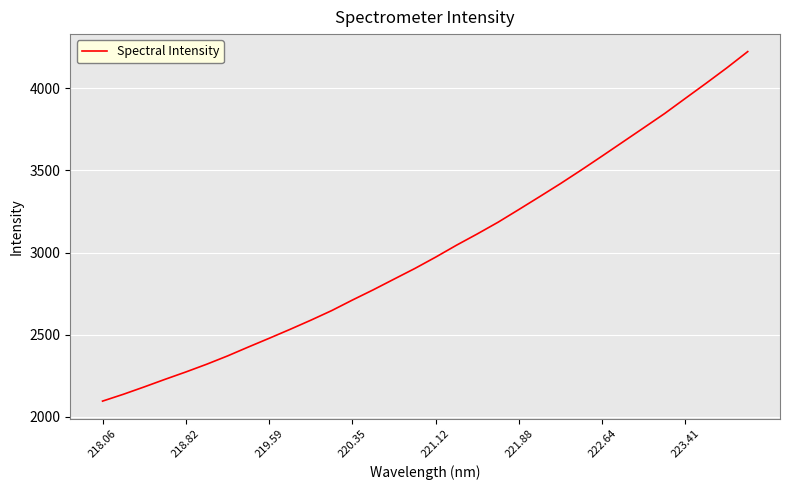

What is the difference between the maximum and minimum values?

2127.3